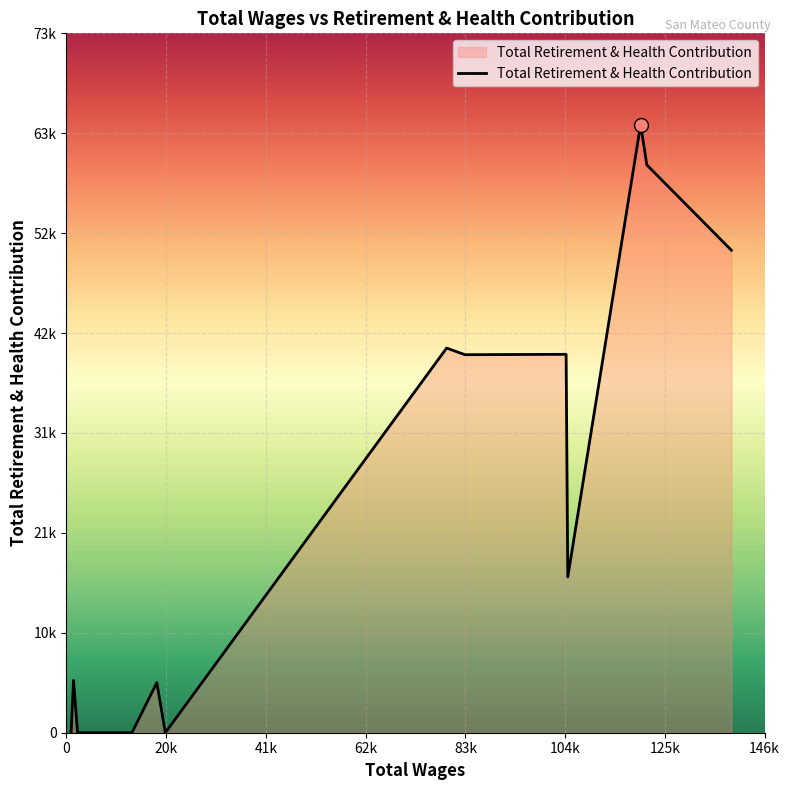

What is the greatest value displayed?

64147